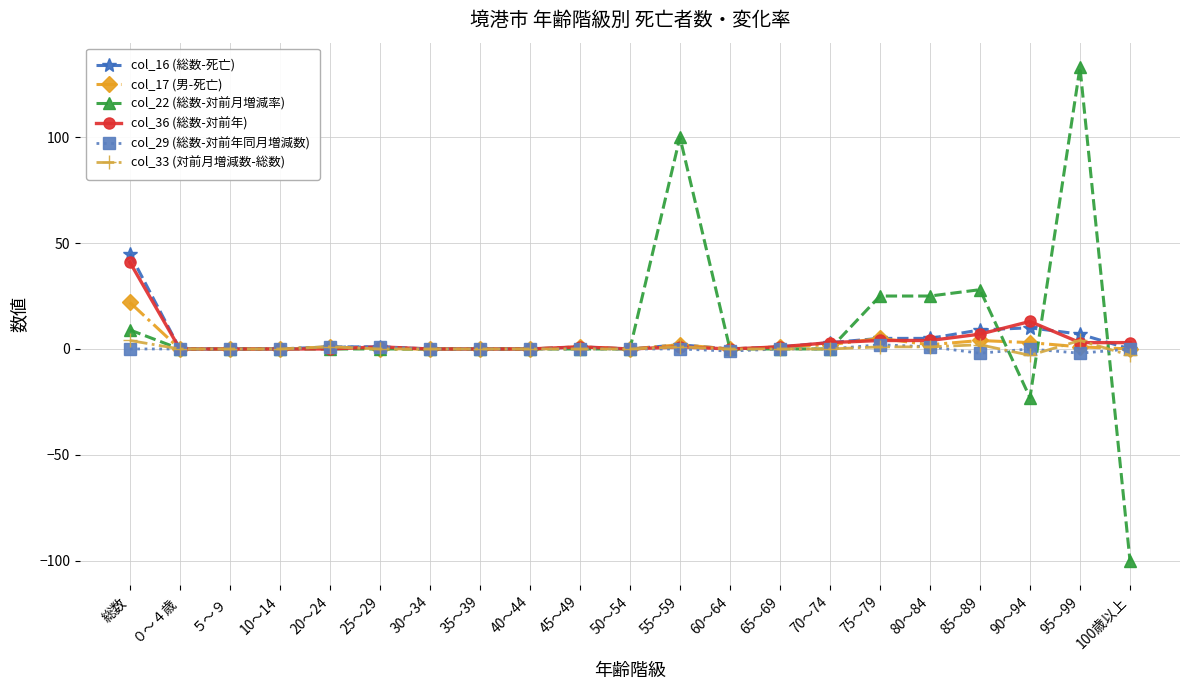

The value of col_29 (総数-対前年同月増減数) at 40～44 is 0. True or false?

True